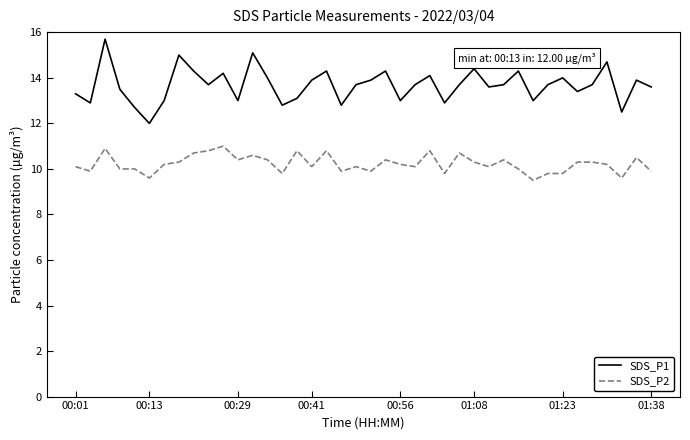

Does the chart display data point markers on the line(s)?

No